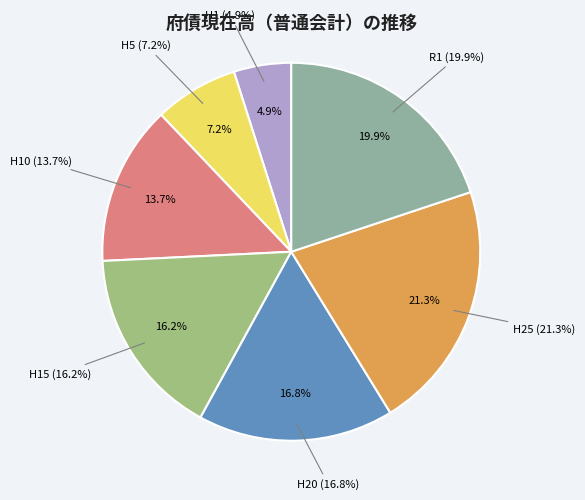

Which slice is the smallest?

H1